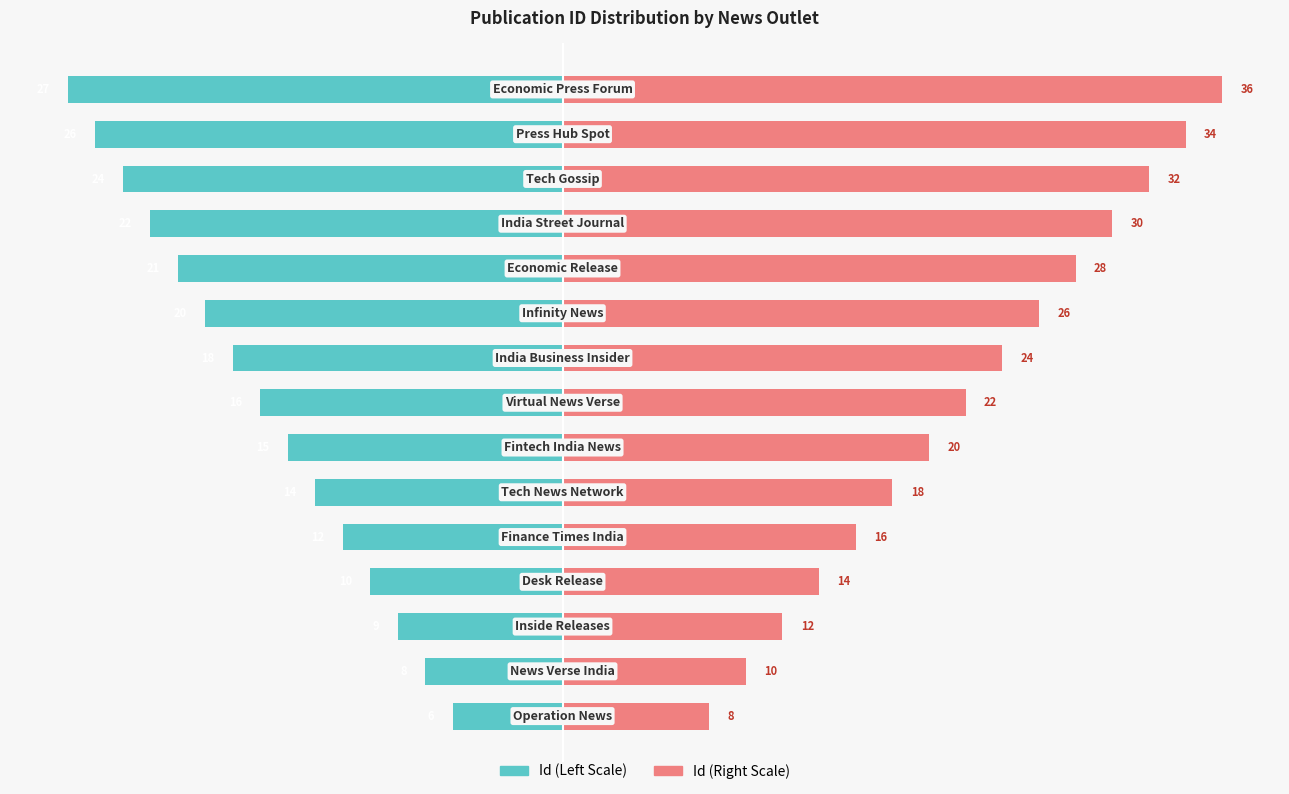

Are the bars horizontal?

Yes